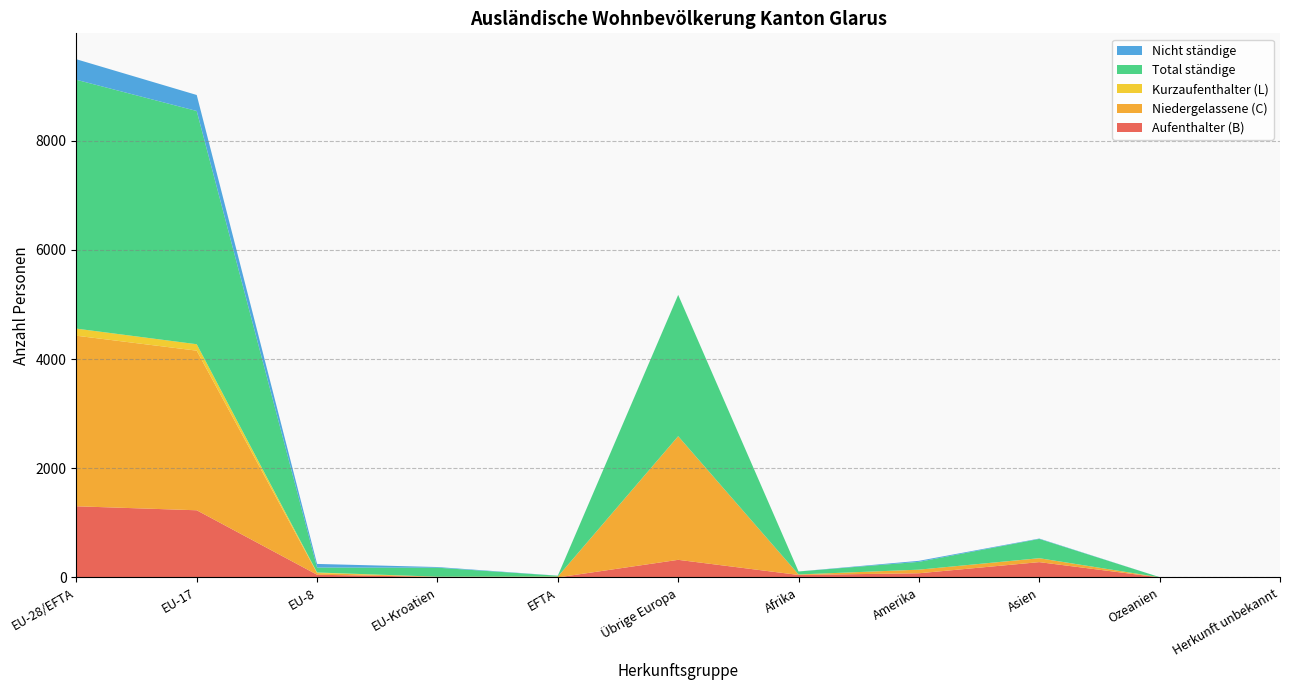

Reading left to right, extract all data points from this chart.

Aufenthalter (B): 1304	1231	50	11	1	323	46	77	281	1	0
Niedergelassene (C): 3125	2924	30	3	14	2264	9	66	71	2	1
Kurzaufenthalter (L): 130	118	11	0	1	1	0	0	1	0	0
Total ständige: 4559	4273	91	165	16	2588	55	143	353	3	1
Nicht ständige: 376	293	66	12	1	1	0	19	7	0	0